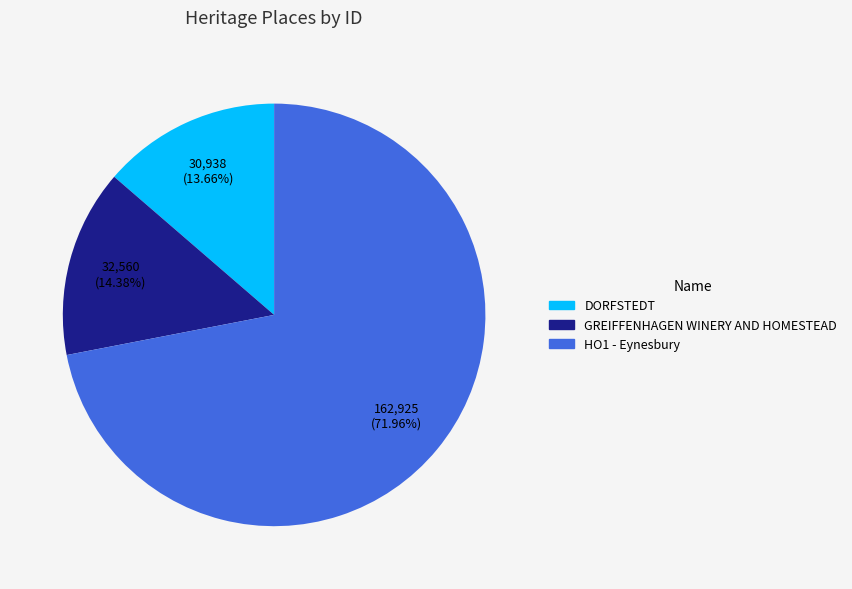

To the nearest percent, what portion does HO1 - Eynesbury represent?

72%